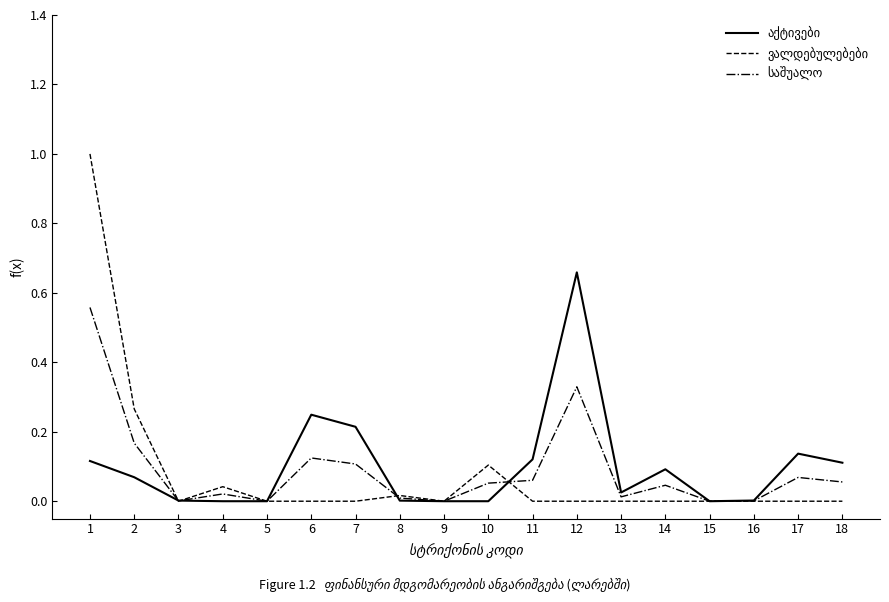

What is the total value across all series at 1?

1.7